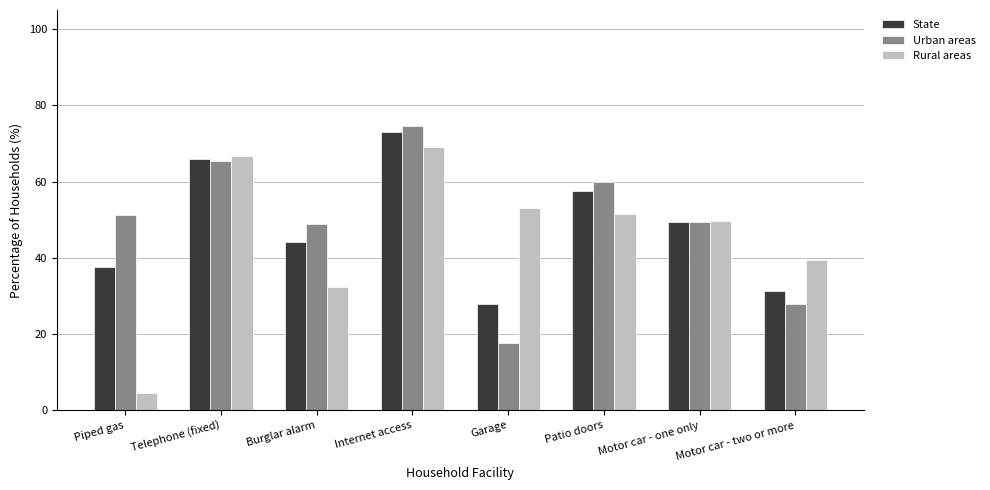

Is the value of Rural areas at Burglar alarm greater than the value of State at Motor car - one only?

No